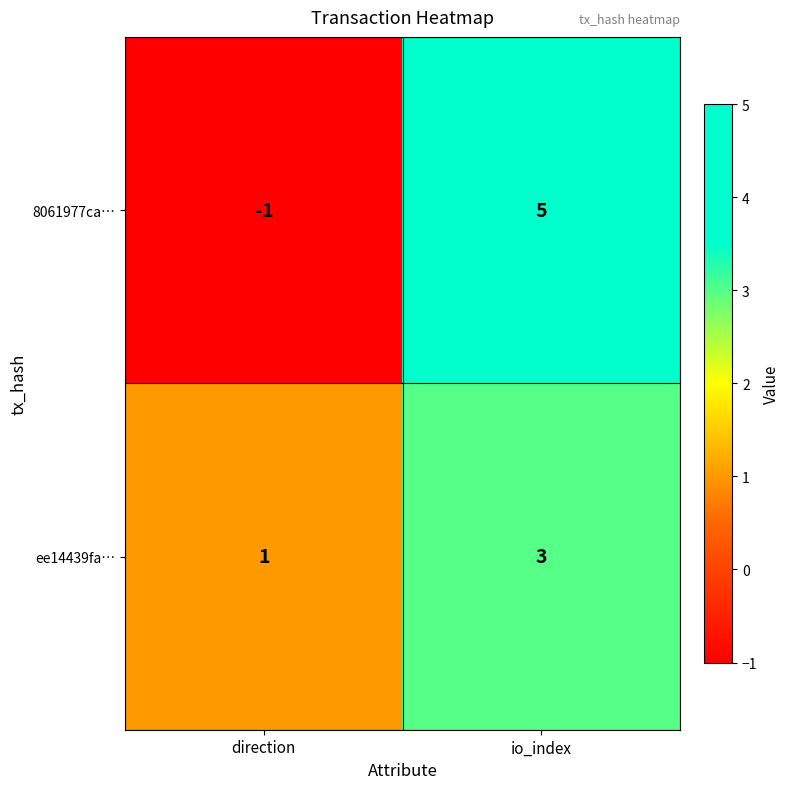

At which label does 8061977ca… reach its peak?

io_index